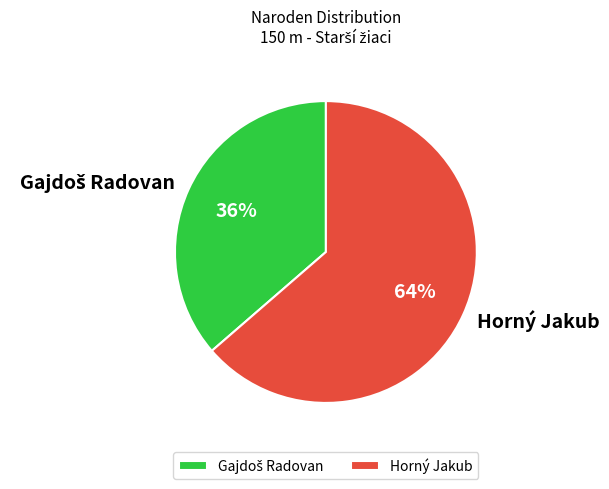

To the nearest percent, what is the average slice percentage?

50%